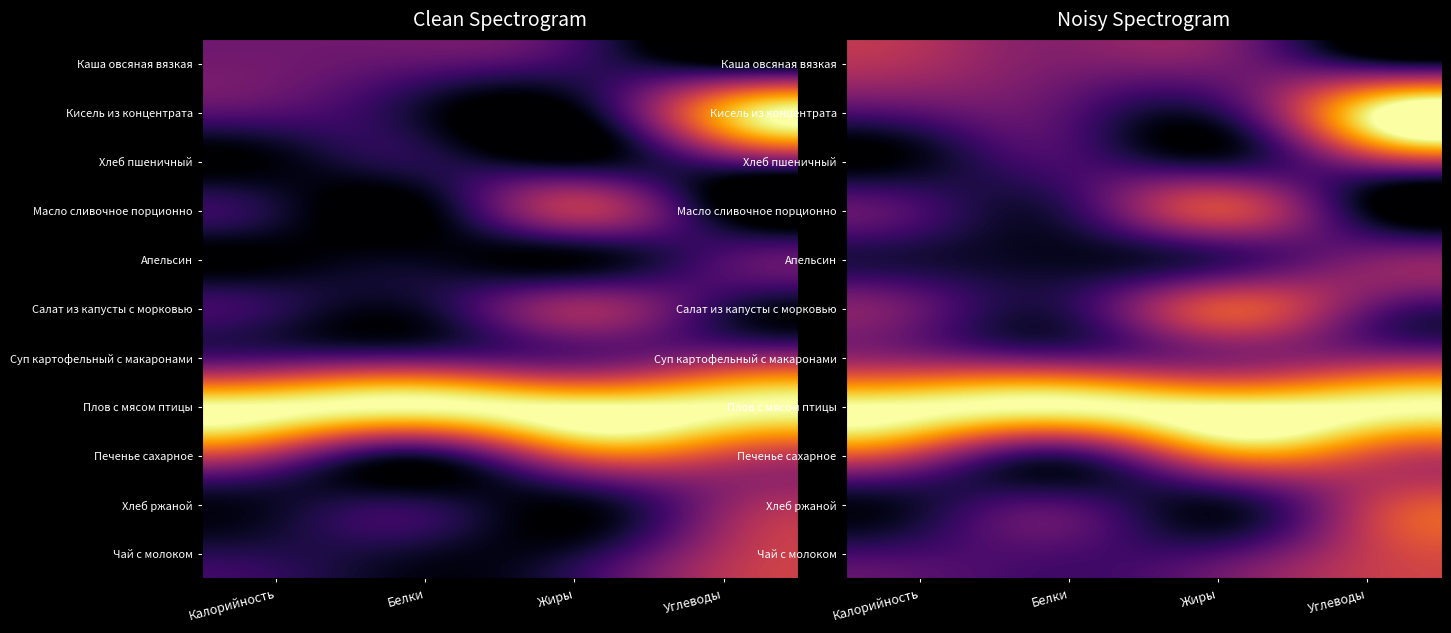

Rank the series at Углеводы from highest to lowest value.

Плов с мясом птицы, Кисель из концентрата, Печенье сахарное, Чай с молоком, Хлеб ржаной, Хлеб пшеничный, Суп картофельный с макаронами, Апельсин, Салат из капусты с морковью, Каша овсяная вязкая, Масло сливочное порционно